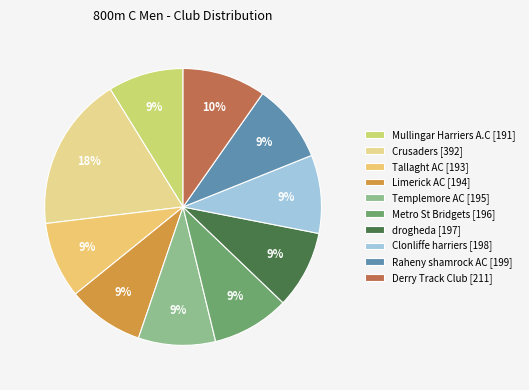

How many segments does this pie chart have?

10